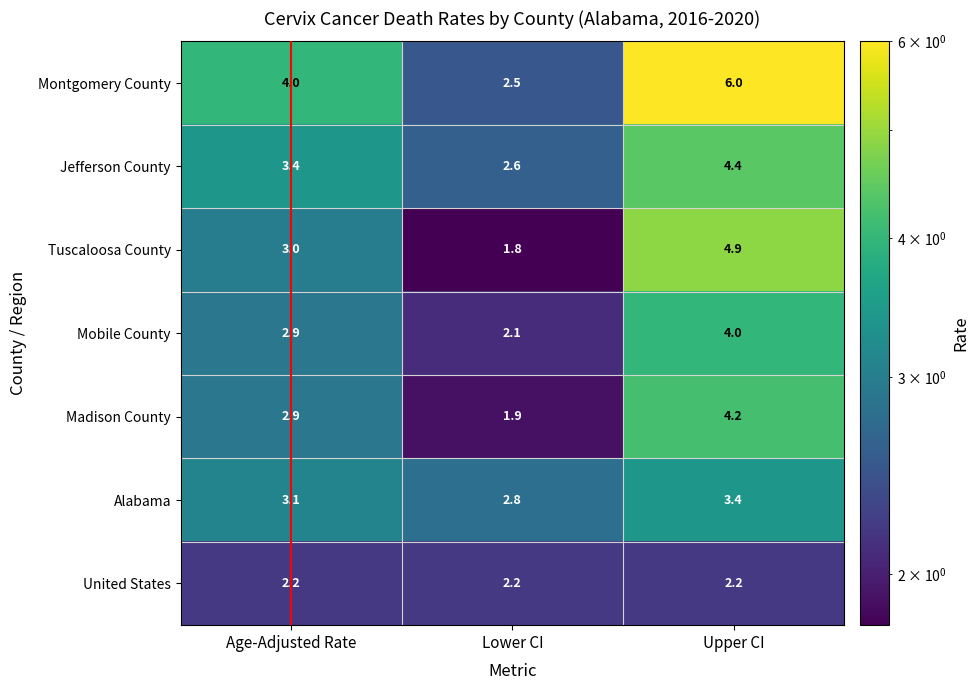

What is the total value across all series at Age-Adjusted Rate?

21.5